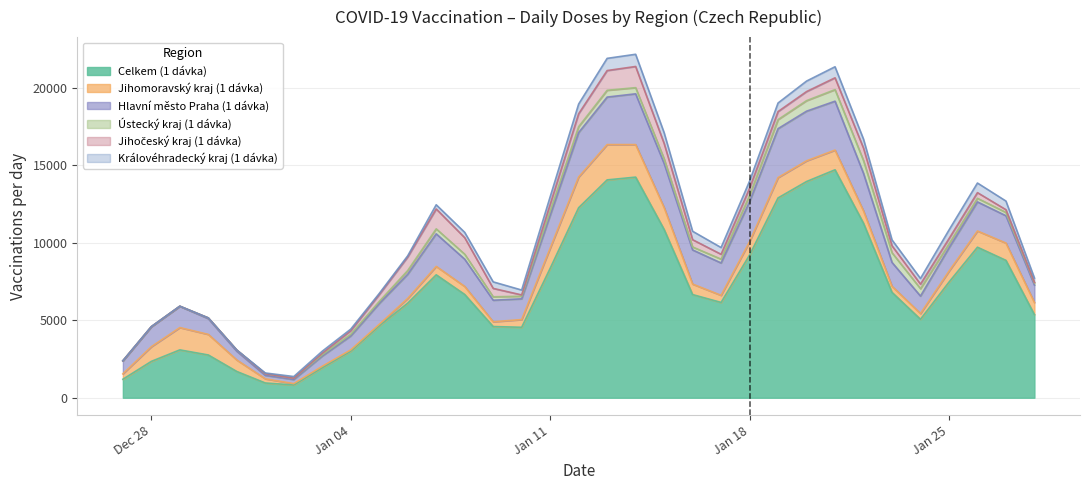

What are all the series names shown in the legend?

Celkem (1 dávka), Jihomoravský kraj (1 dávka), Hlavní město Praha (1 dávka), Ústecký kraj (1 dávka), Jihočeský kraj (1 dávka), Královéhradecký kraj (1 dávka)